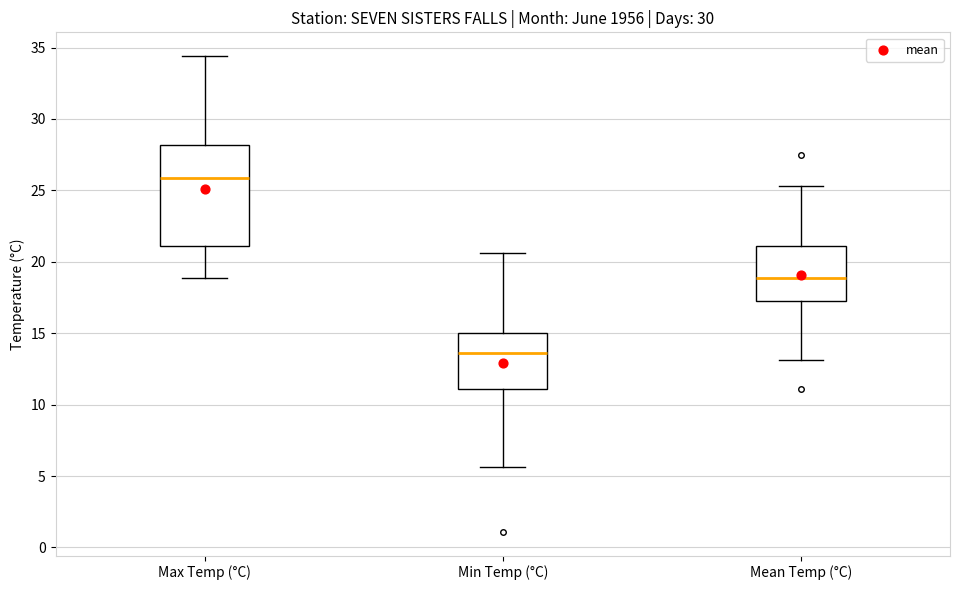

Which box has the highest median line?

Max Temp (°C)